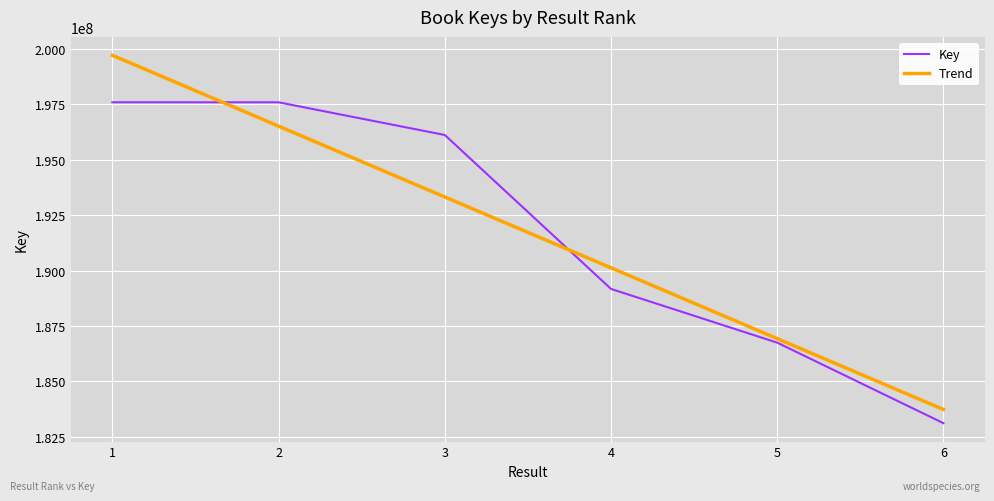

What is the difference between the values at 2 and 6?

14466490